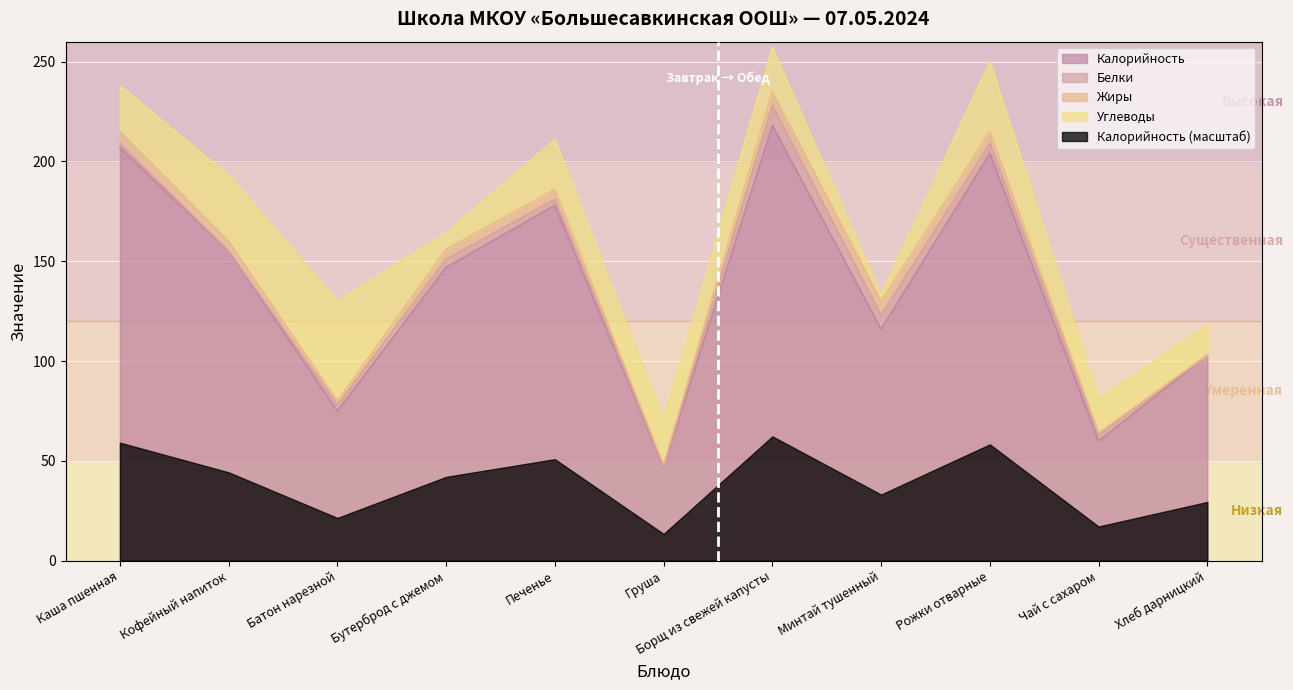

Reading left to right, transcribe all the data shown in this chart.

Калорийность: 207.0	155.0	75.0	147.0	178.0	47.0	218.0	116.0	204.0	60.0	103.0
Белки: 2.0	0.0	3.0	4.0	3.0	0.5	10.0	7.0	5.0	3.0	0.0
Жиры: 6.0	5.0	2.0	5.0	5.0	0.3	7.0	7.0	6.0	1.0	0.0
Углеводы: 23.0	33.0	50.0	8.0	25.0	22.5	22.0	3.0	35.0	17.0	15.0